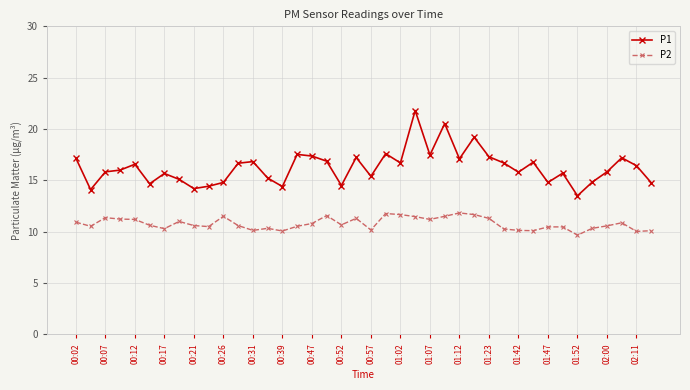

What is the value of the P1 point at the 30th from the left?

16.7